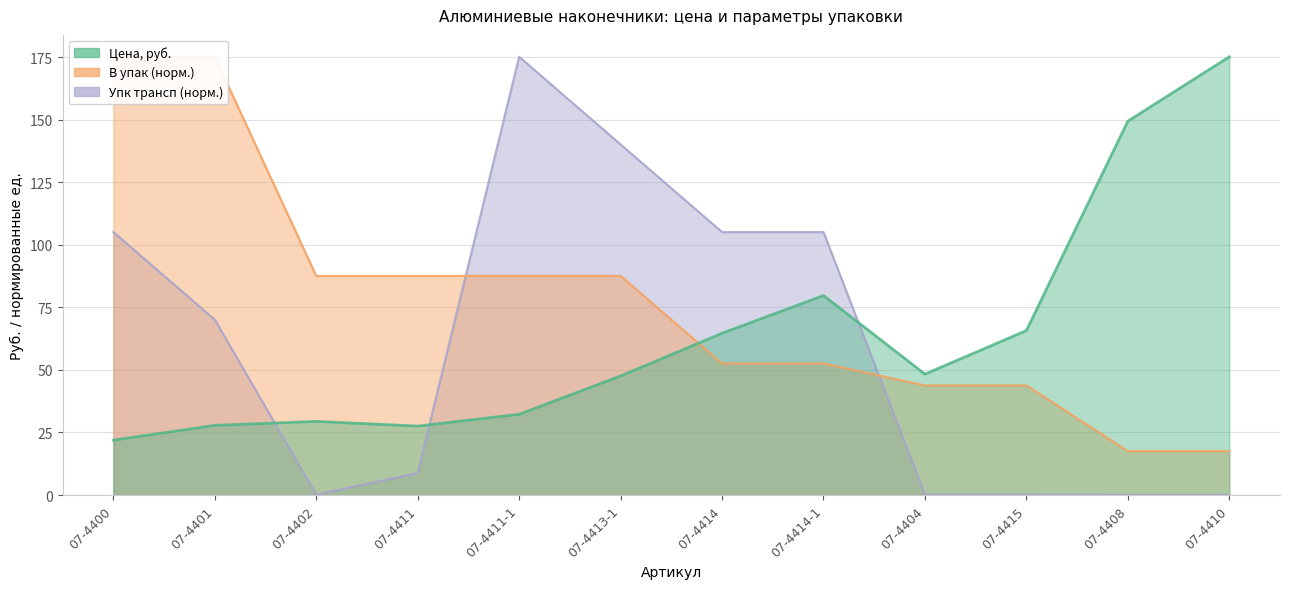

What is the spread (max minus min) of values at 07-4400?

153.2